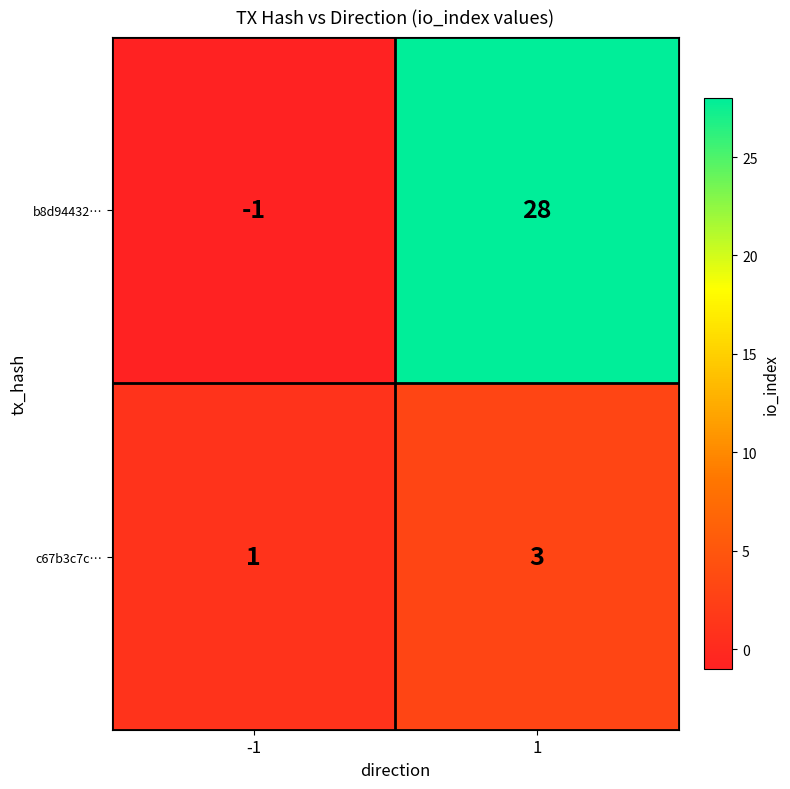

At which category is the sum across all series the highest?

1